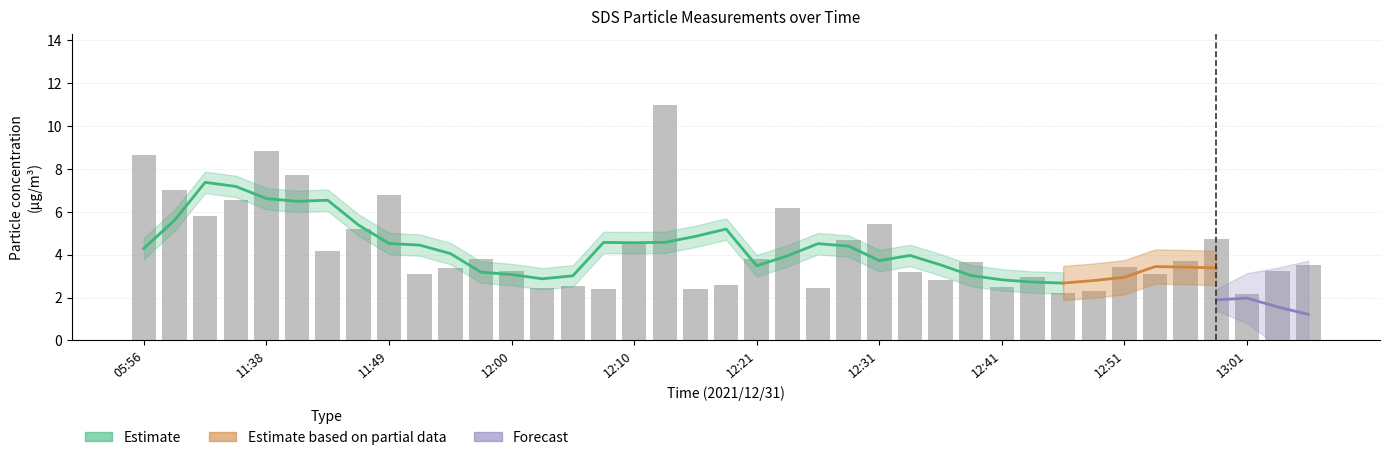

Read the value at 12:08.

2.4